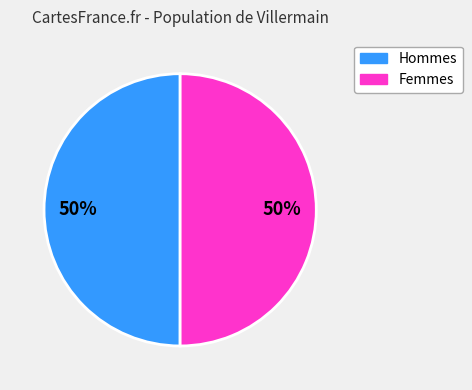

To the nearest percent, what is the average slice percentage?

50%